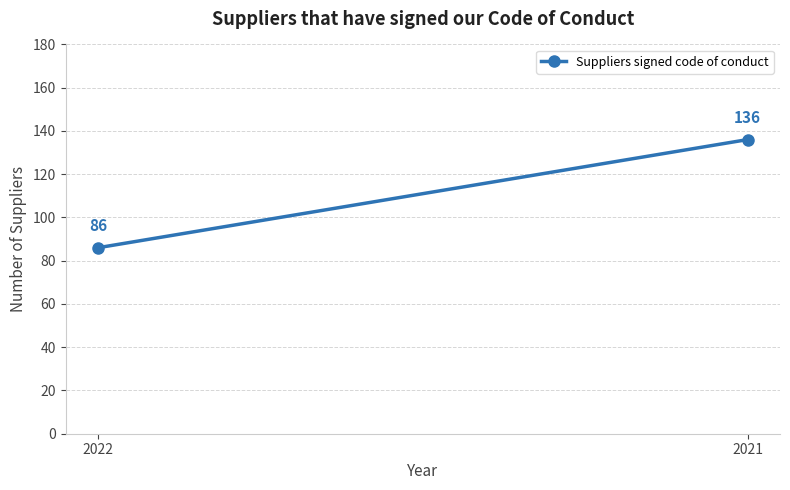

Count the values in the range 86 to 136.

2